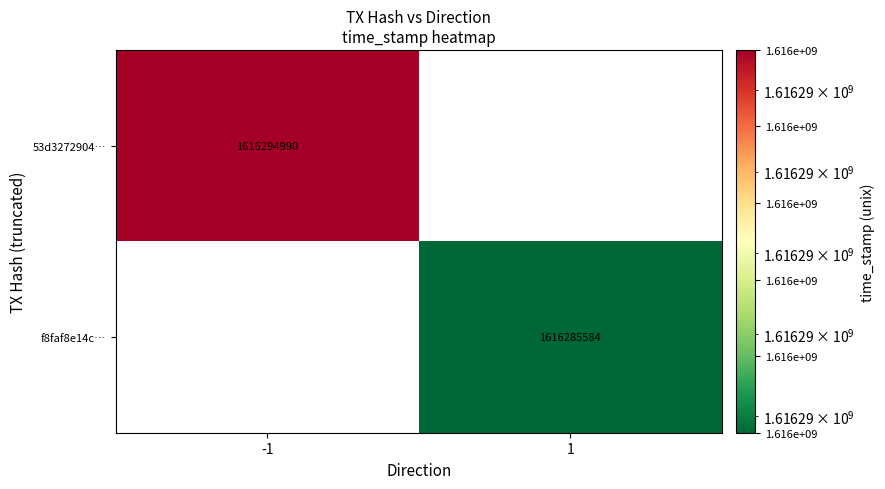

Count the number of categories in the chart.

2